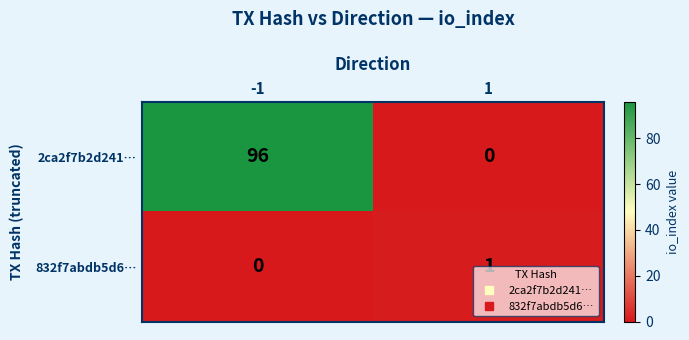

At how many categories does at least one series exceed 8?

1